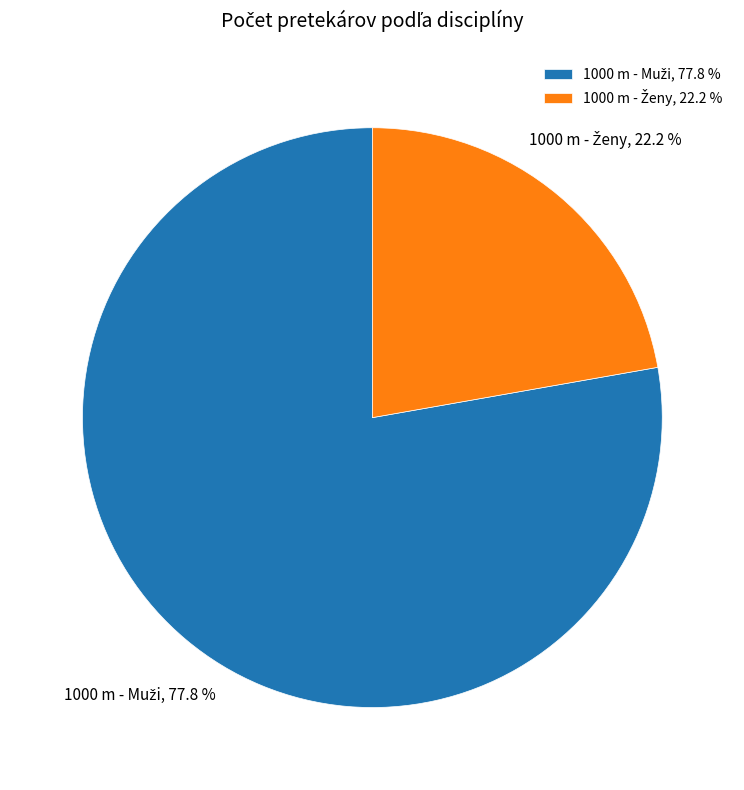

Is there a majority slice in this chart?

Yes